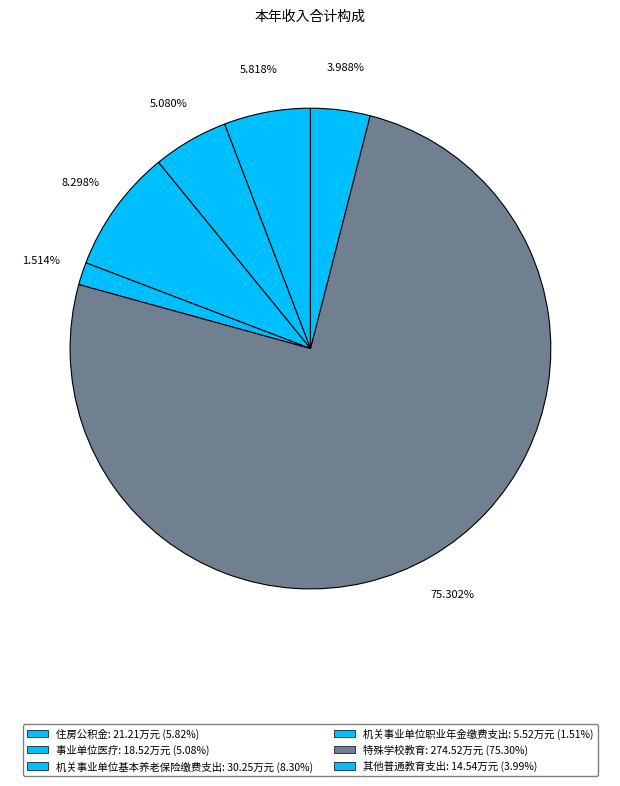

To the nearest percent, what is the combined percentage of 其他普通教育支出 and 机关事业单位基本养老保险缴费支出?

12%